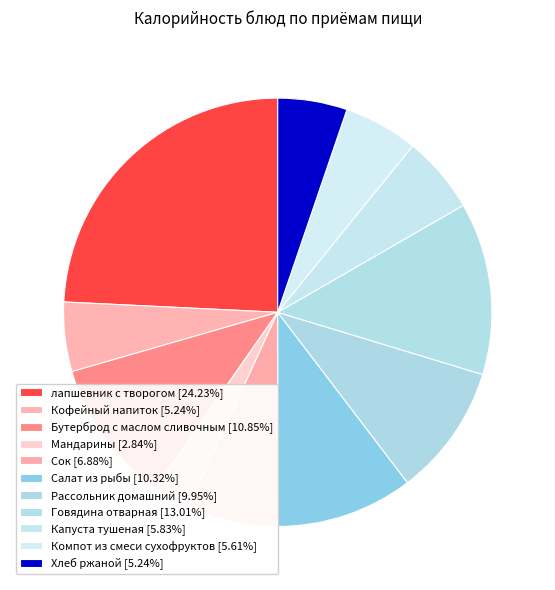

True or false: лапшевник с творогом accounts for 24% of the total.

True